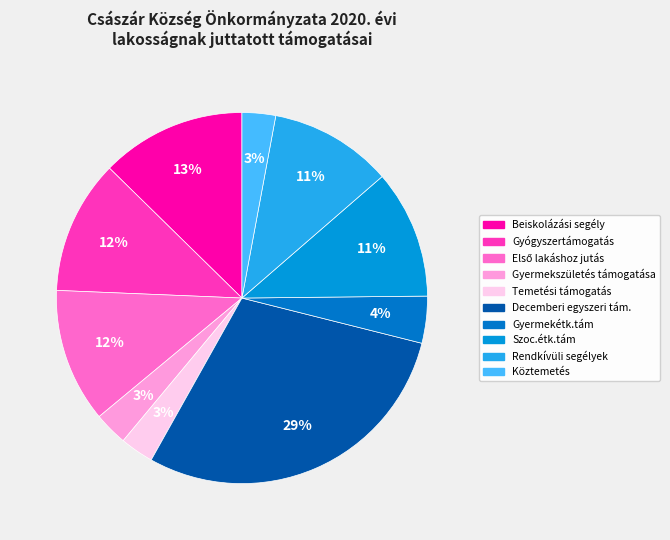

To the nearest percent, what is the difference between the Rendkívüli segélyek and Gyermekétk.tám slice percentages?

7%